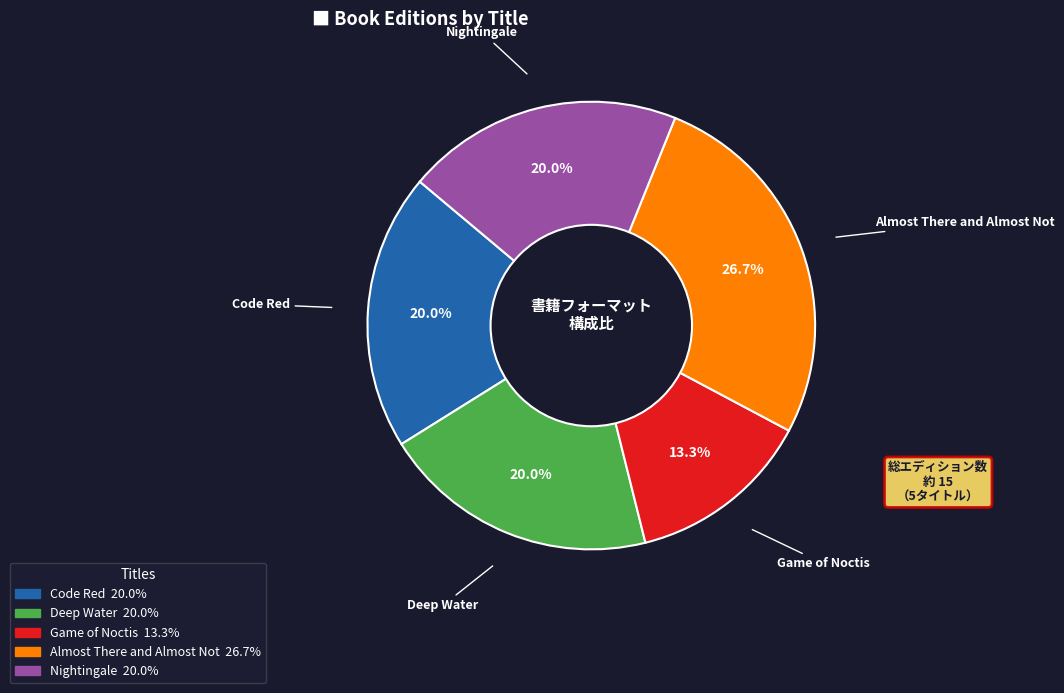

To the nearest percent, what is the combined percentage of Code Red and Almost There and Almost Not?

47%